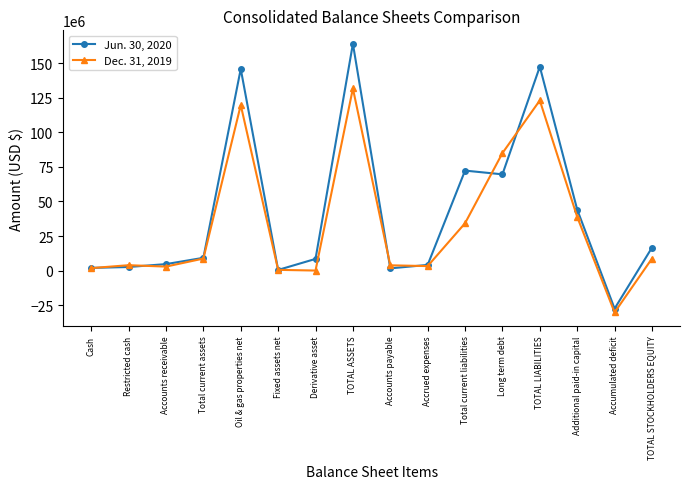

What are all the series names shown in the legend?

Jun. 30, 2020, Dec. 31, 2019